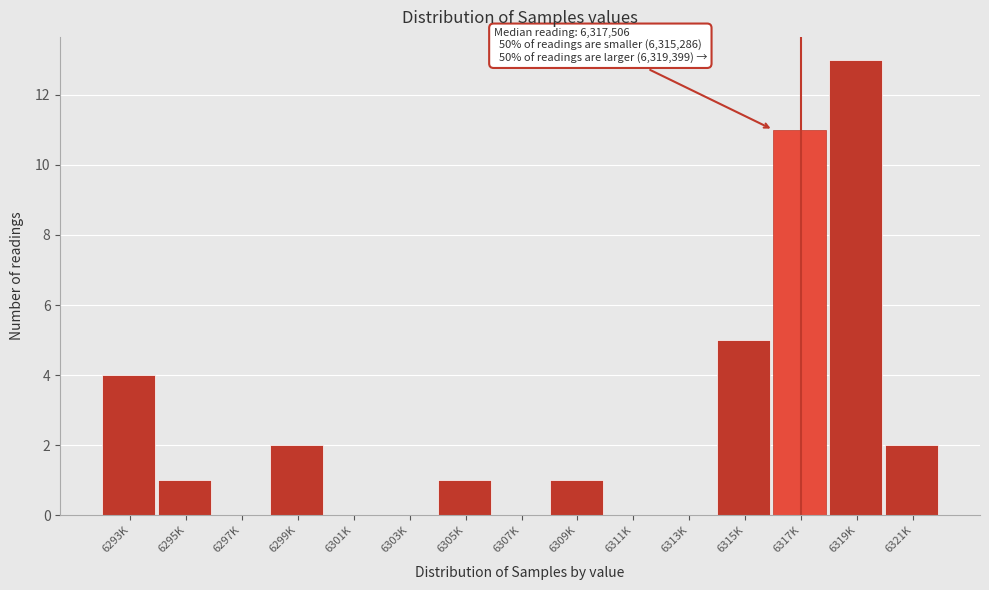

Reading left to right, extract all data points from this chart.

6293K=4	6295K=1	6297K=0	6299K=2	6301K=0	6303K=0	6305K=1	6307K=0	6309K=1	6311K=0	6313K=0	6315K=5	6317K=11	6319K=13	6321K=2